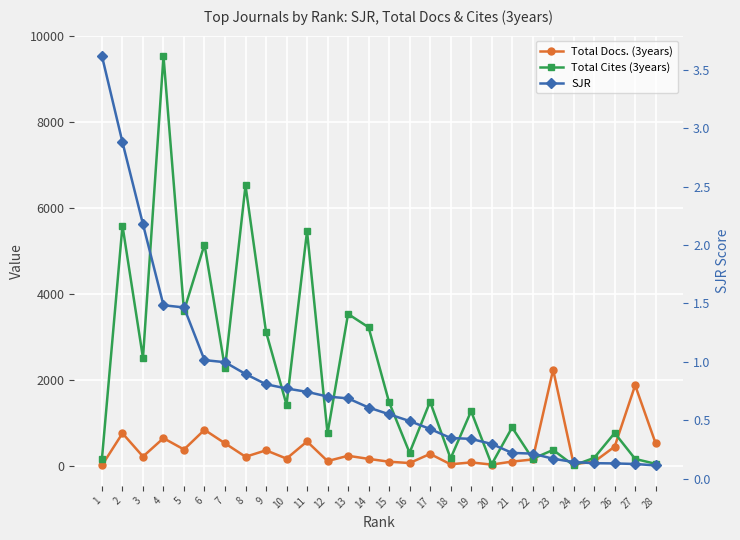

How many values in the Total Docs. (3years) series are below 217?

14